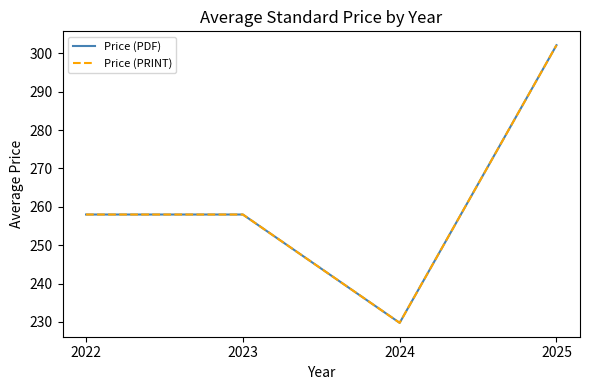

True or false: Price (PDF) and Price (PRINT) cross at least once.

False